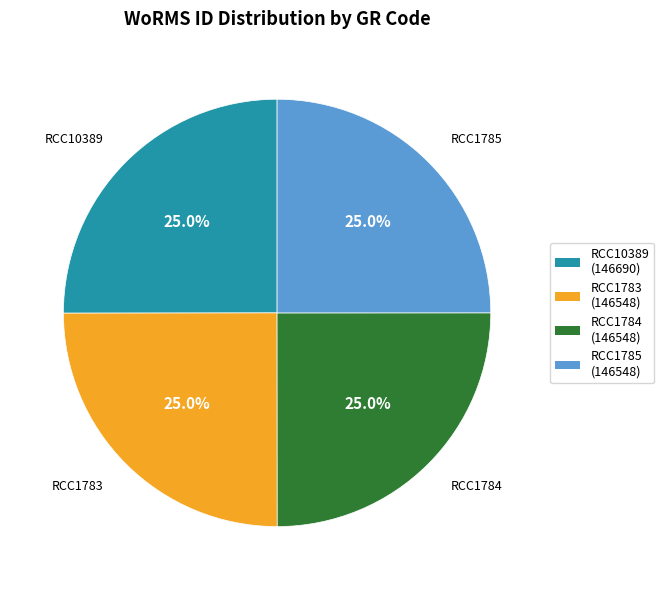

True or false: RCC1784 accounts for 35% of the total.

False